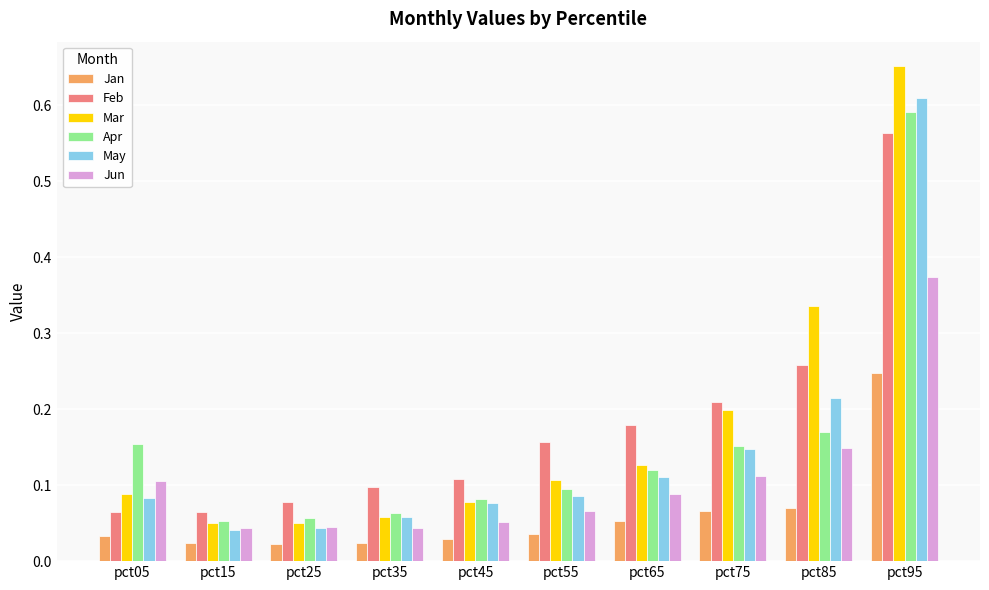

How many Jun values are between 0 and 1?

10